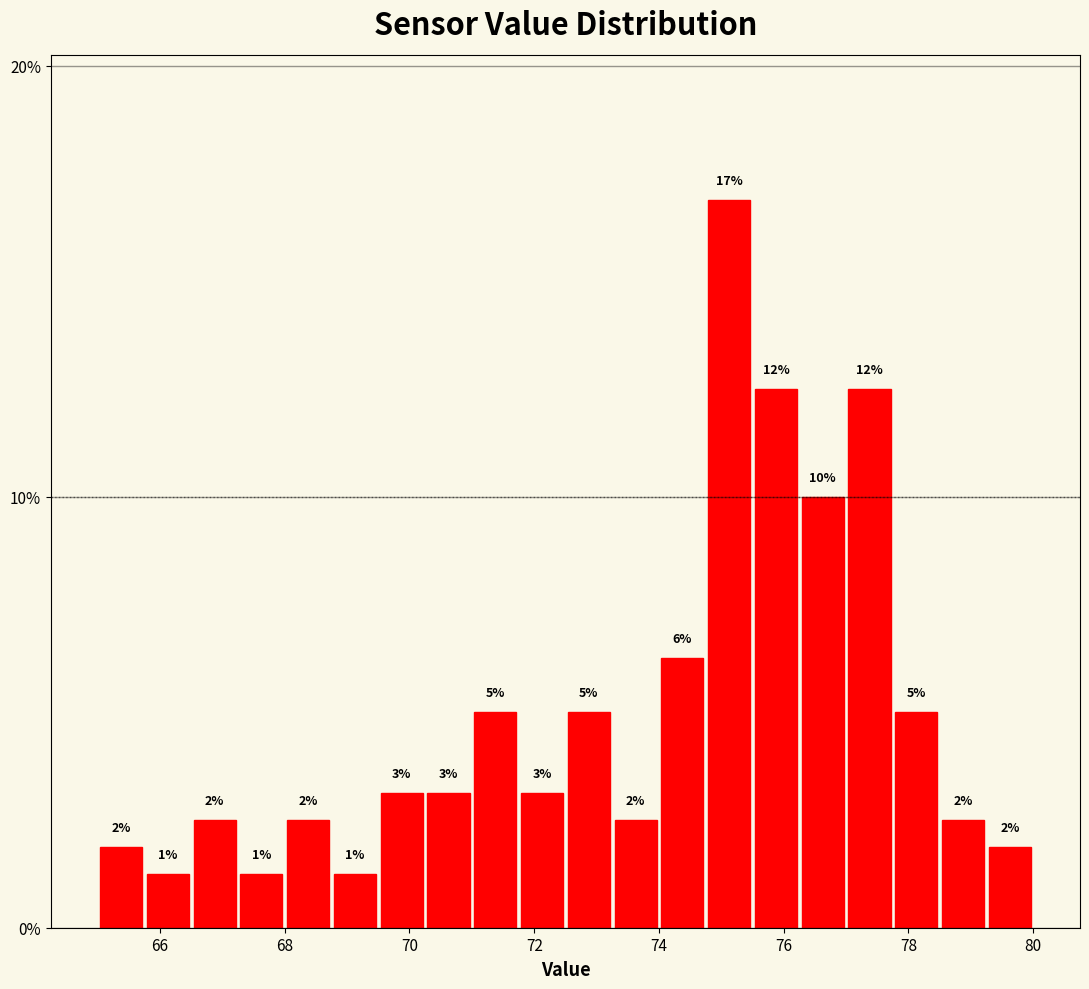

Around what value on the x-axis is the tallest bar? Give the approximate position of its centre, as read against the axis.

75.2